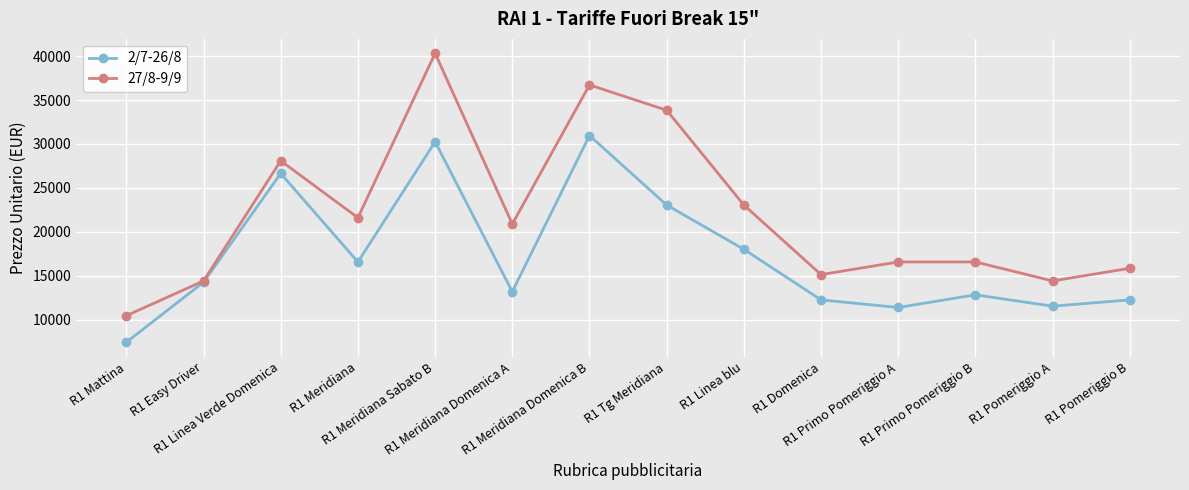

The 2/7-26/8 series shows 18578 at R1 Easy Driver. True or false?

False